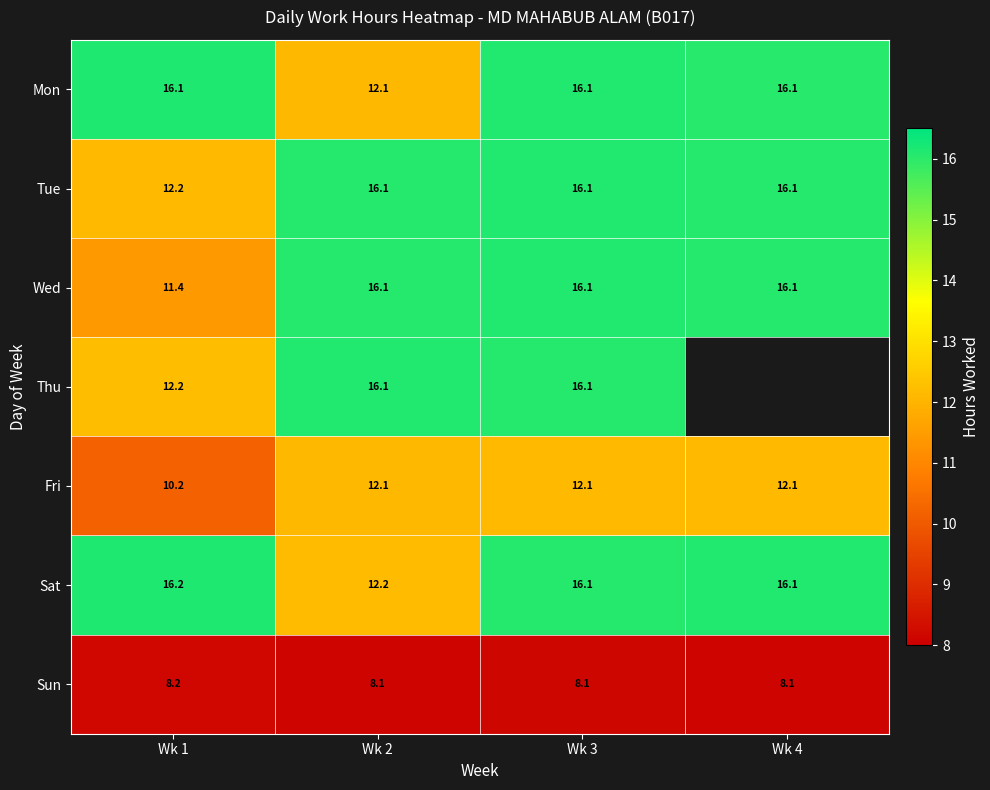

Which series changed the most between Wk 1 and Wk 2?

Wed